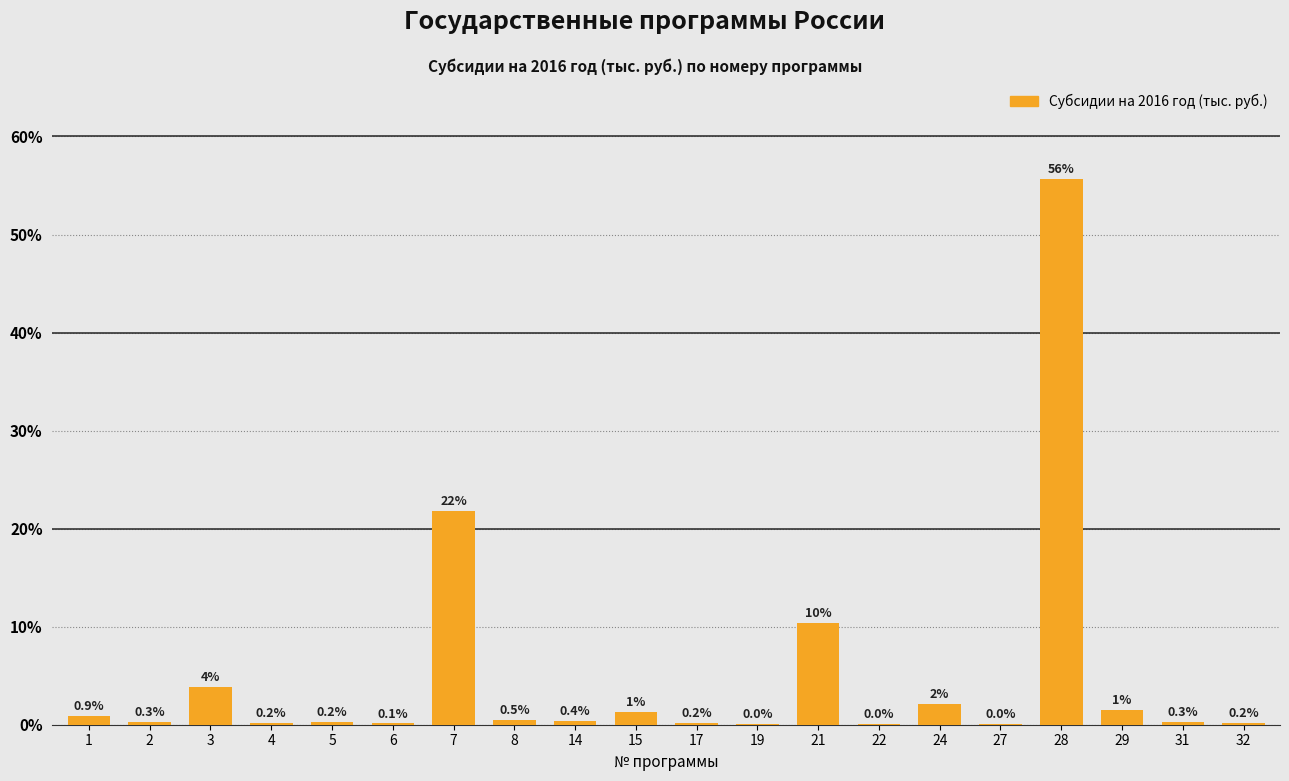

What is the sum of the values at 5 and 17?

0.4